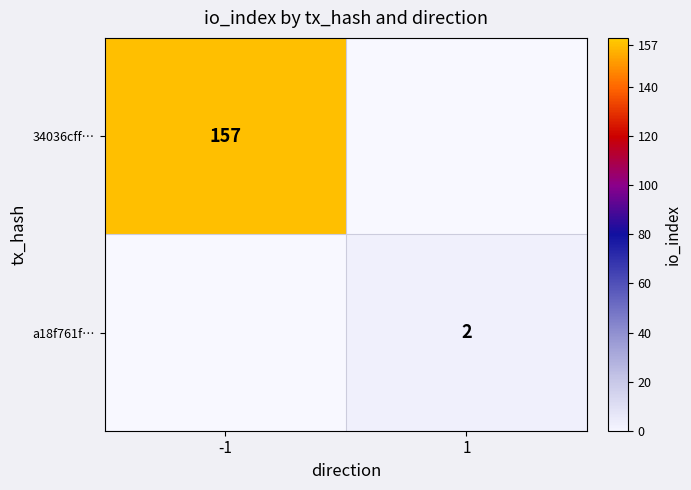

The a18f761f… series shows 2 at 1. True or false?

True